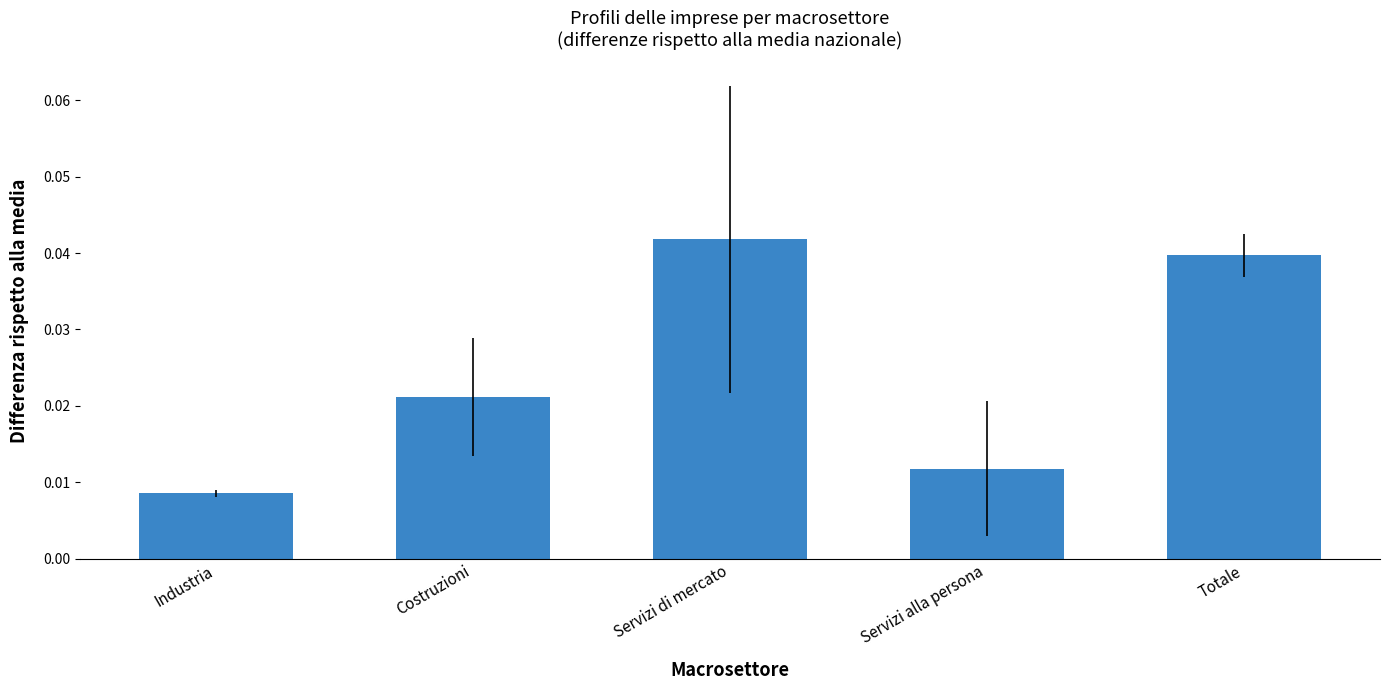

How many bars are there in total?

5